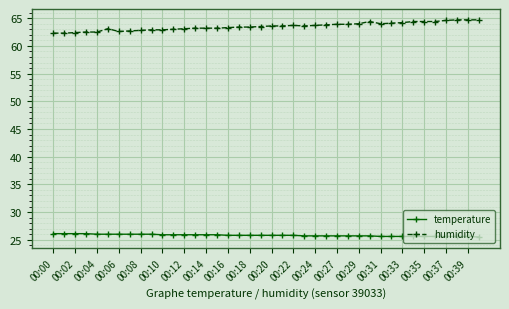

What is the difference between the maximum and minimum values in the humidity series?

2.4